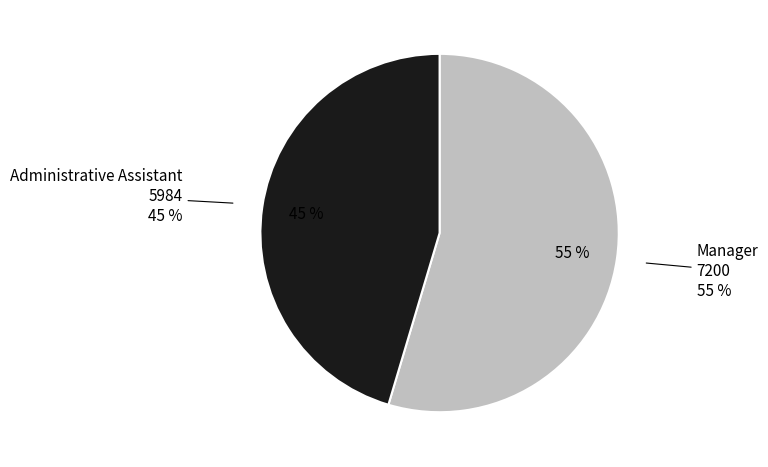

Is it true that Manager is 55% of the pie?

True